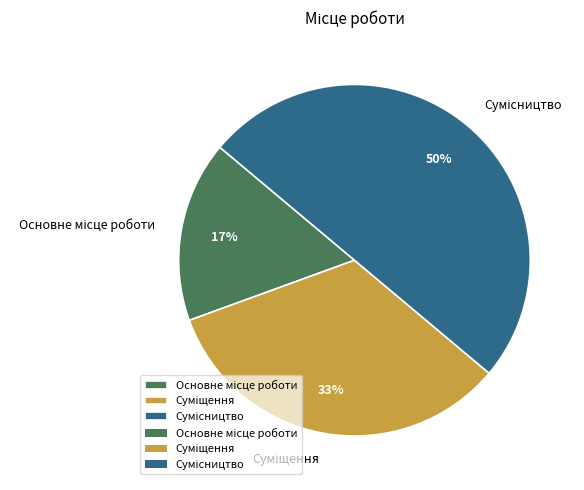

To the nearest percent, what is the average slice percentage?

33%